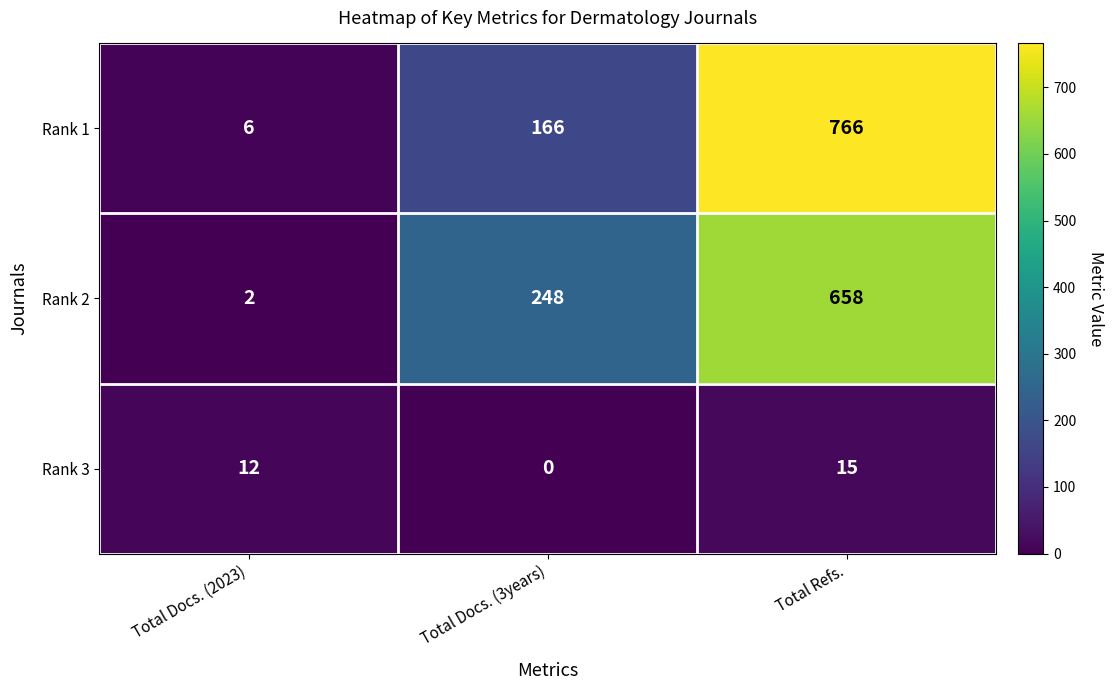

True or false: Rank 3 has a value of 12 at Total Docs. (2023).

True